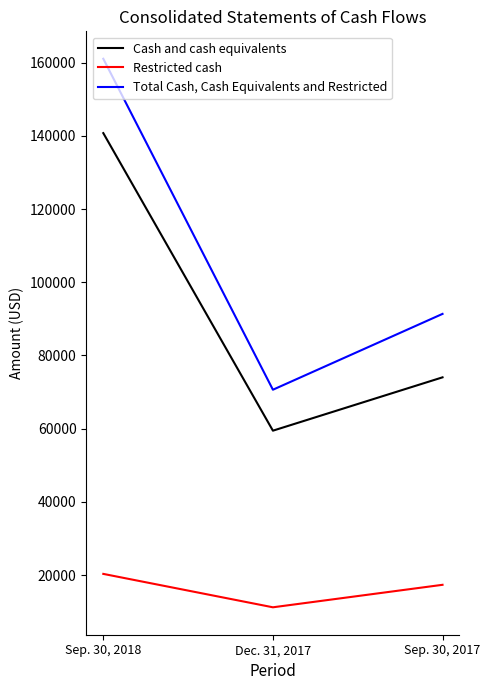

What is the sum of all Restricted cash values?

48842